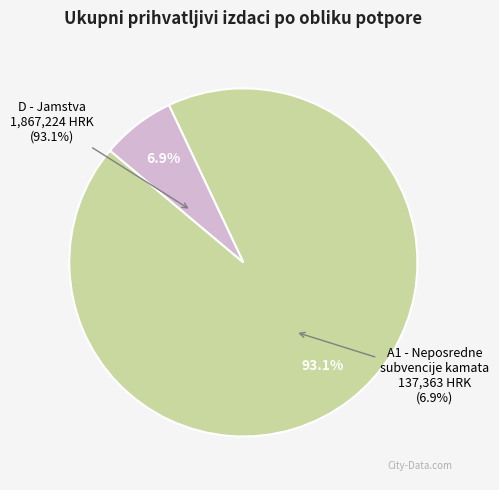

The D - Jamstva slice represents 83% of the pie. True or false?

False